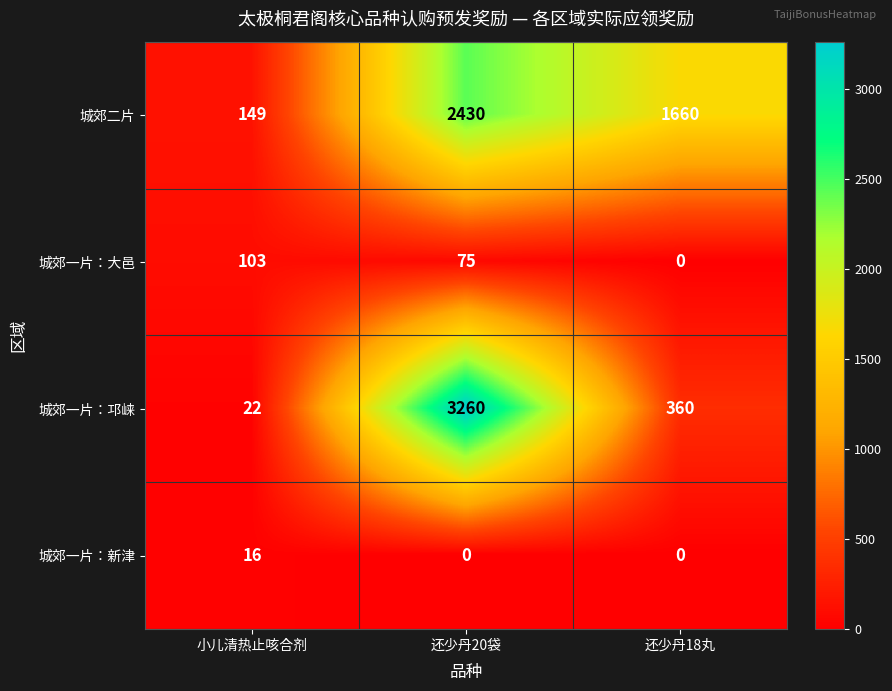

What is the spread (max minus min) of values at 还少丹20袋?

3260